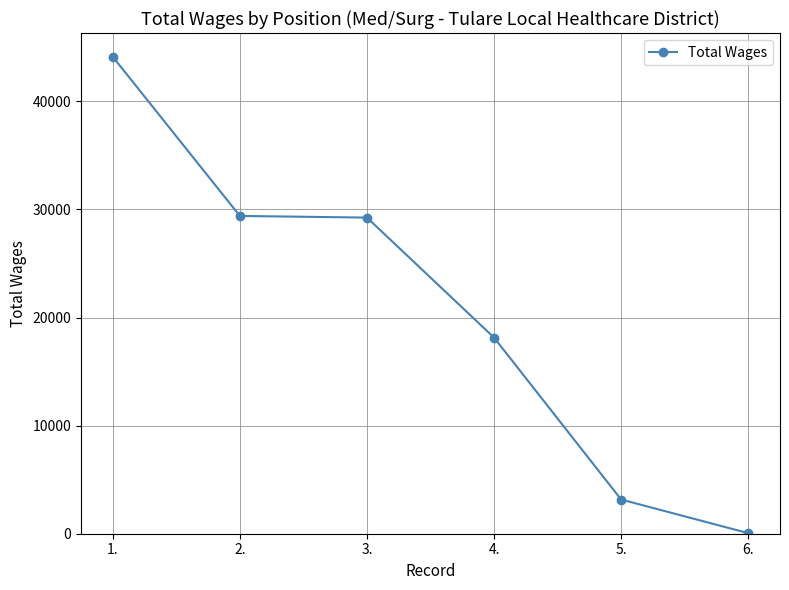

Which has a higher value, 3. or 1.?

1.